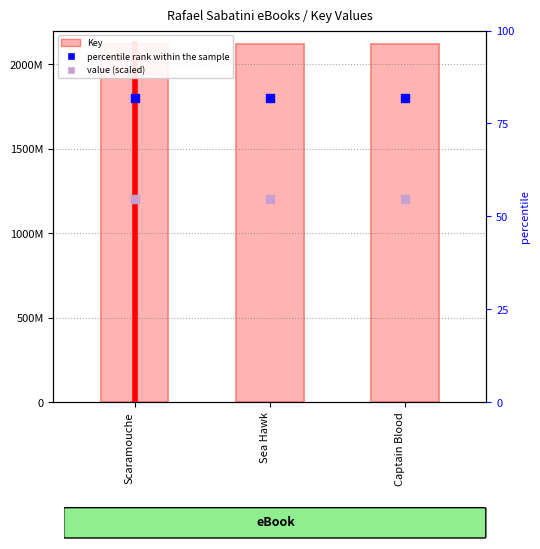

What are all the series names shown in the legend?

Key, percentile rank within the sample, value (scaled)